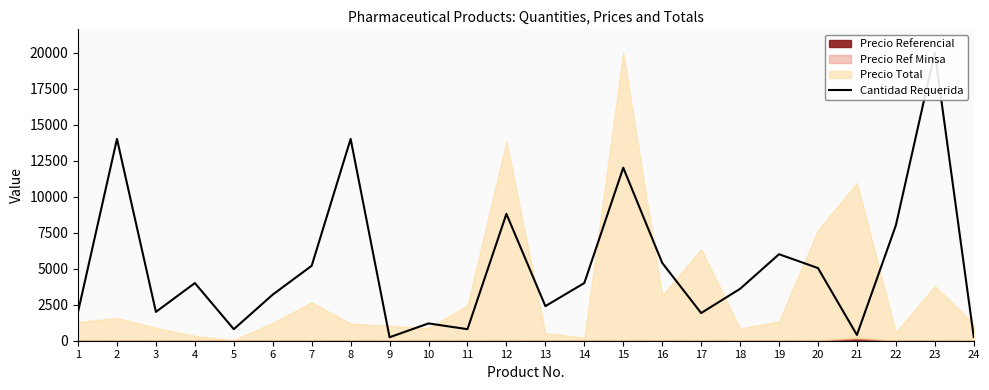

At which category does the data reach its first local valley?

3